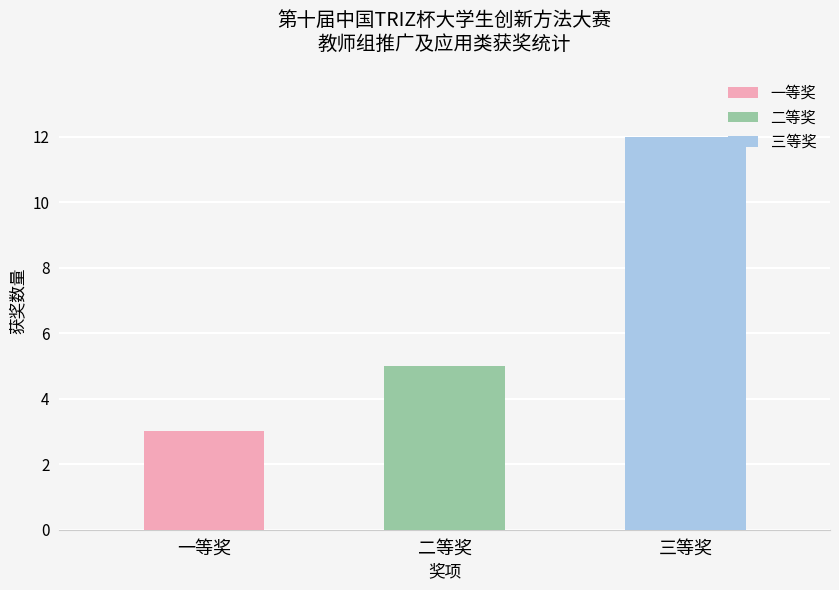

True or false: the data shows 4 at 一等奖.

False